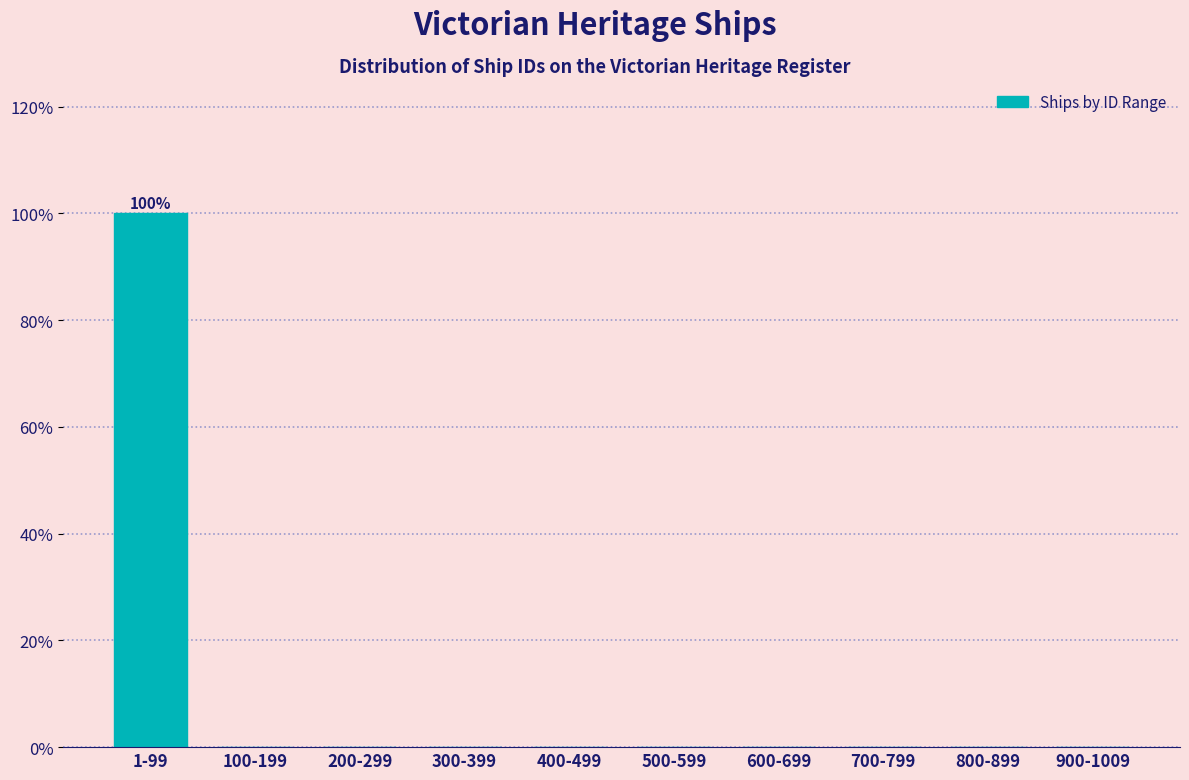

Reading right to left, what are all the values shown in this chart?

900-1009=0	800-899=0	700-799=0	600-699=0	500-599=0	400-499=0	300-399=0	200-299=0	100-199=0	1-99=100